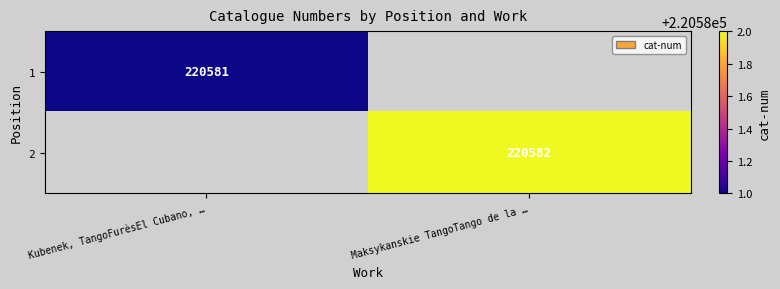

Is it true that 1 equals 220581 at Kubenek, TangoFurèsEl Cubano, …?

True